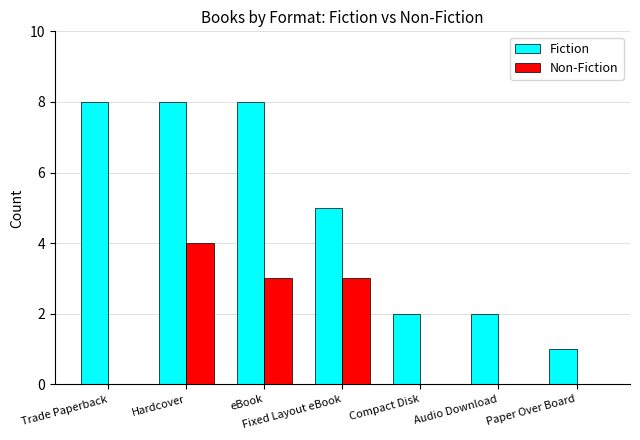

True or false: Non-Fiction has a value of 3 at Fixed Layout eBook.

True